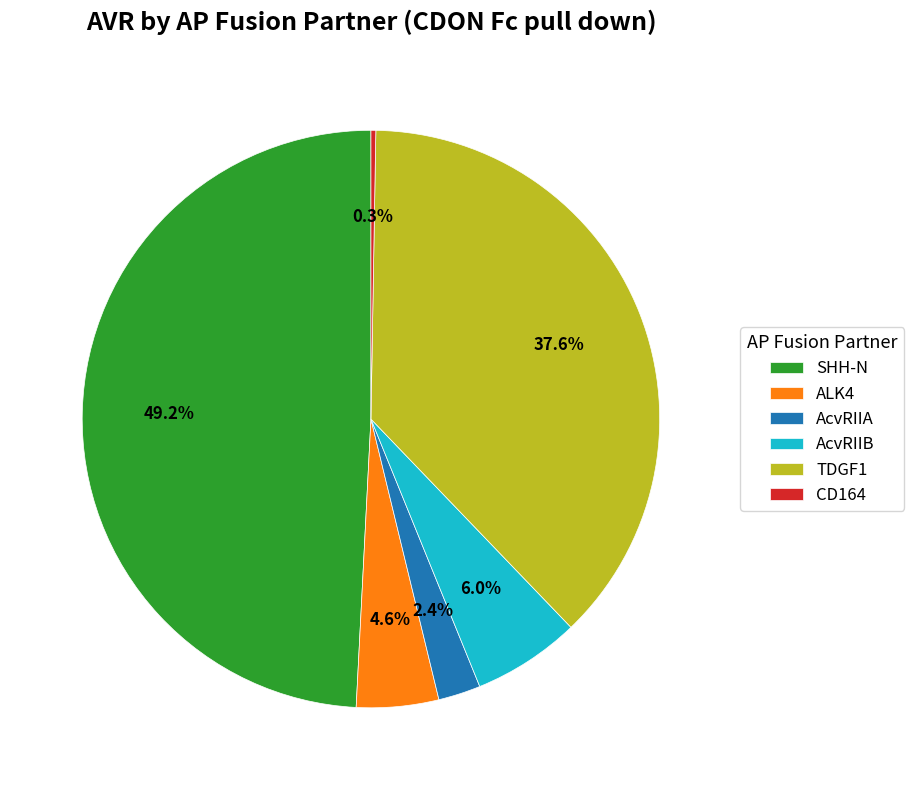

Which category has the biggest portion of the pie?

SHH-N